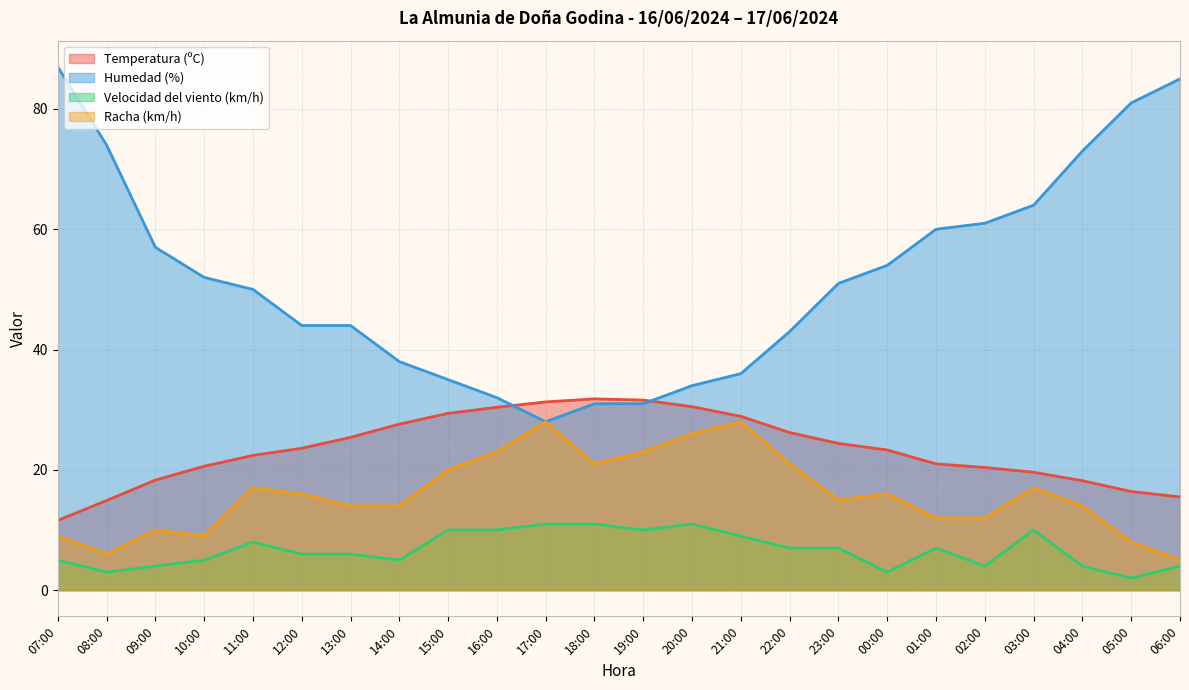

At which label does Temperatura (ºC) reach its minimum?

07:00